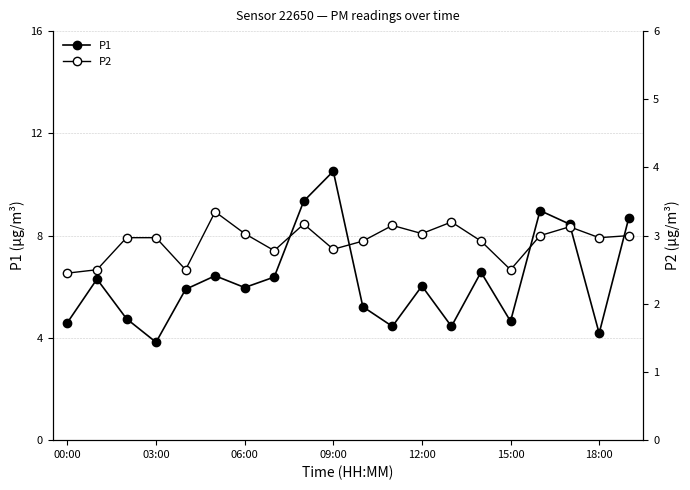

In P2, how many points are lower than both neighbors (excluding endpoints)?

6